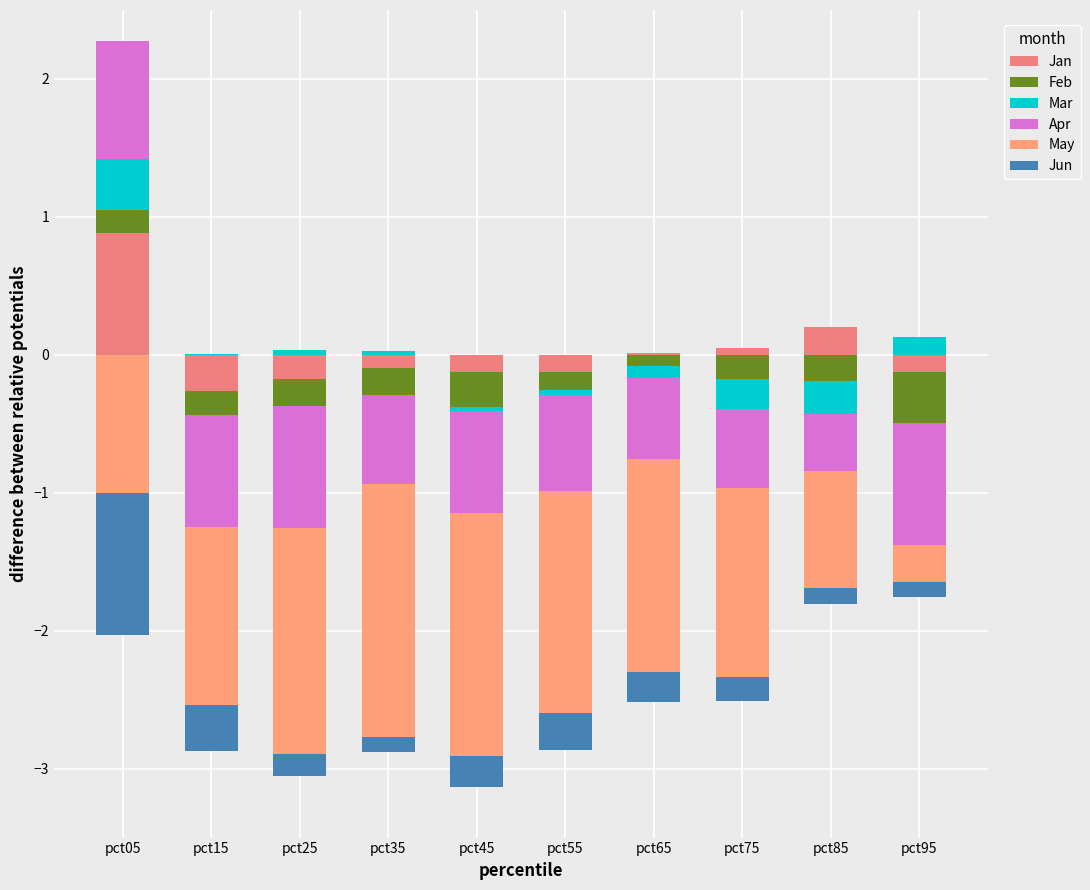

List the series in order of their peak value, lowest first.

May, Jun, Feb, Mar, Apr, Jan